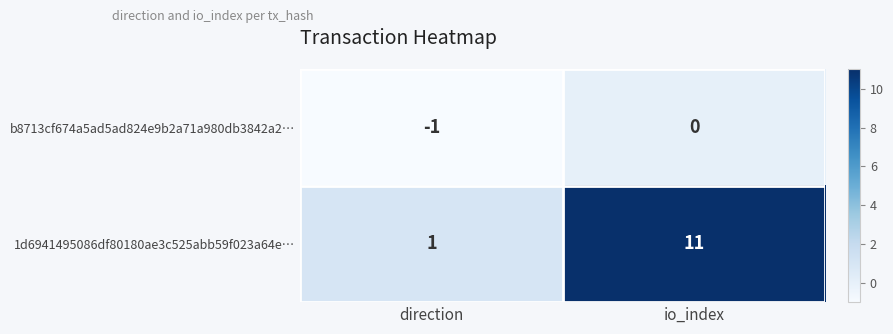

What is the maximum value shown in the chart?

11